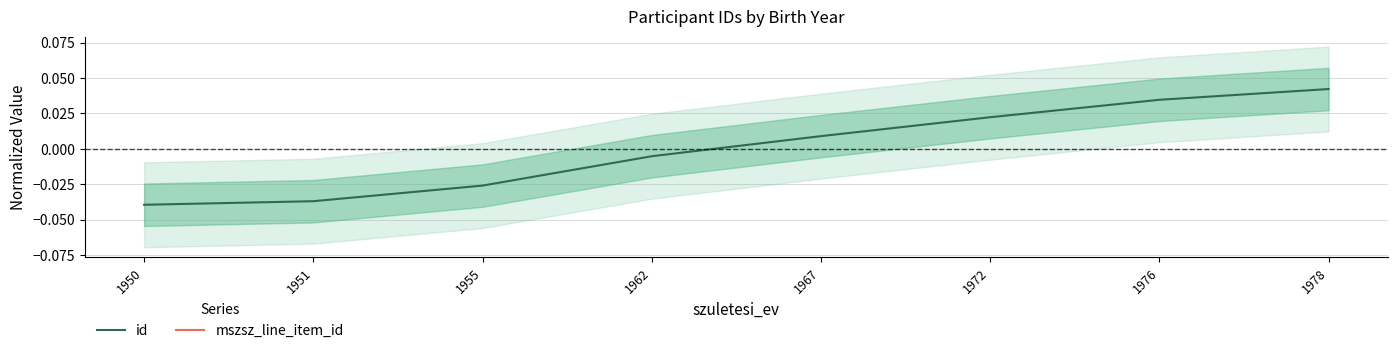

True or false: id and mszsz_line_item_id cross at least once.

False